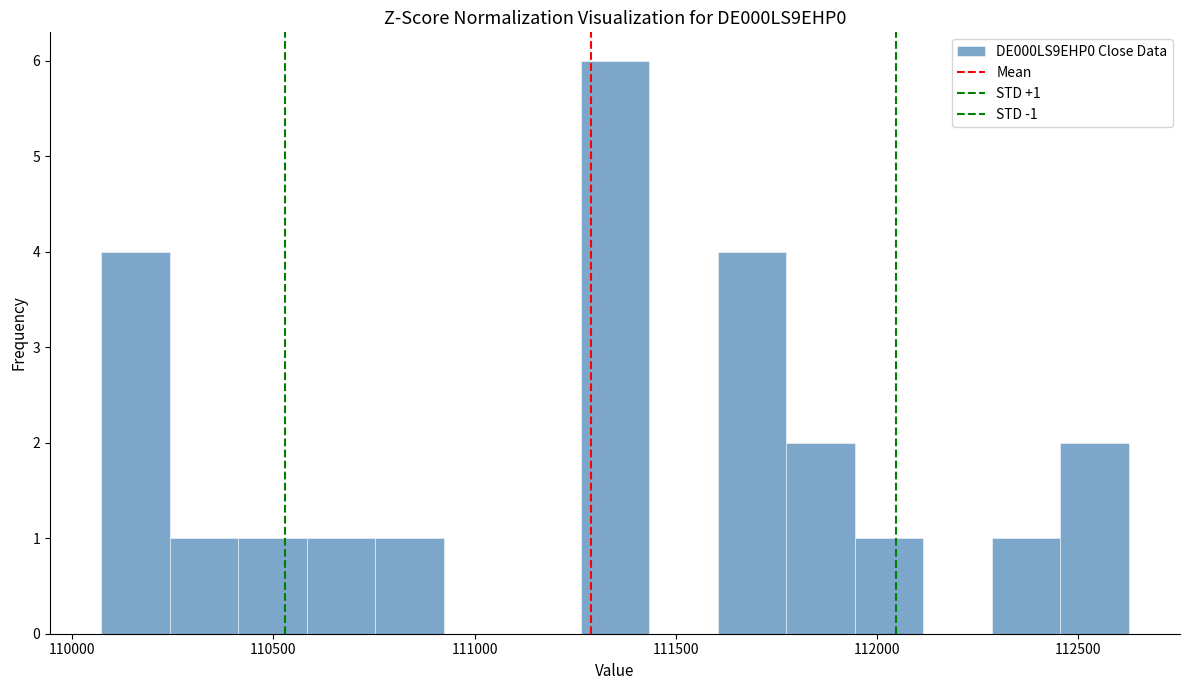

Around what value on the x-axis is the tallest bar? Give the approximate position of its centre, as read against the axis.

111350